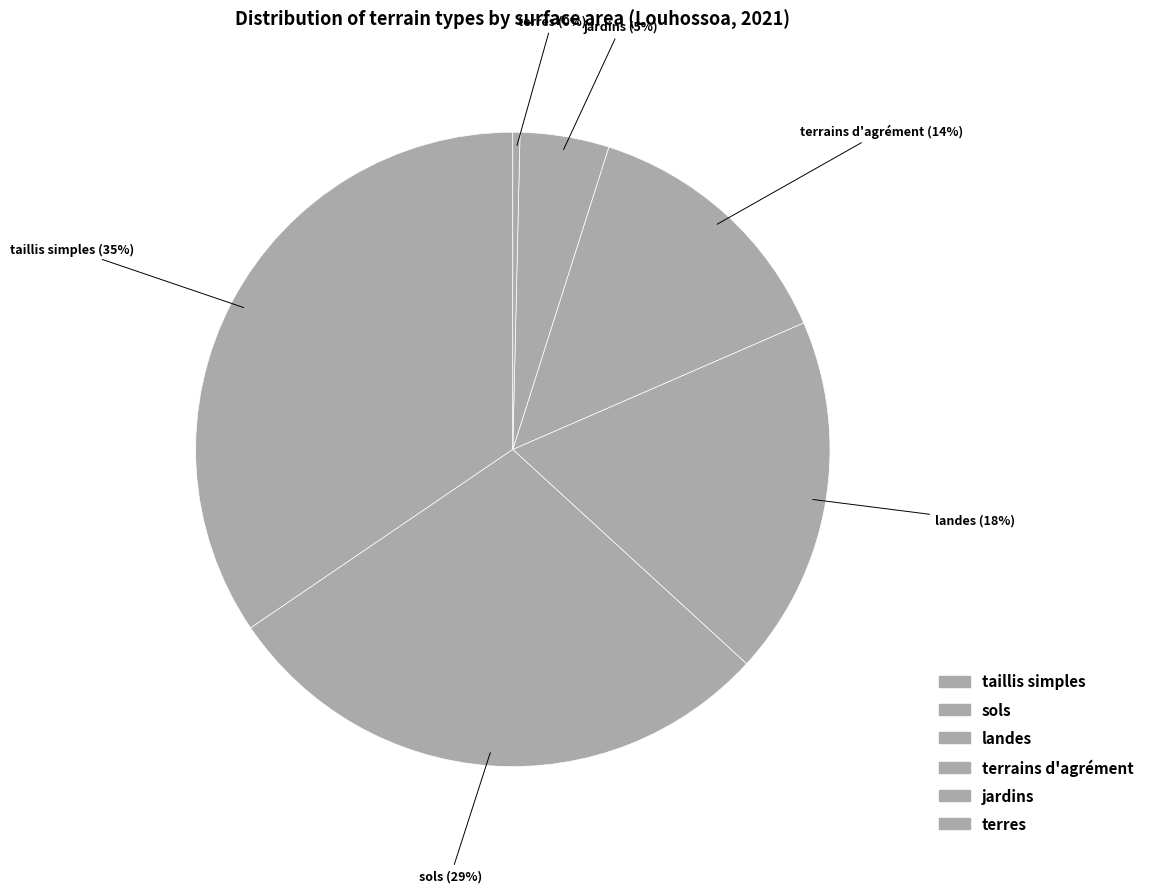

Is there any slice that represents more than half of the pie?

No